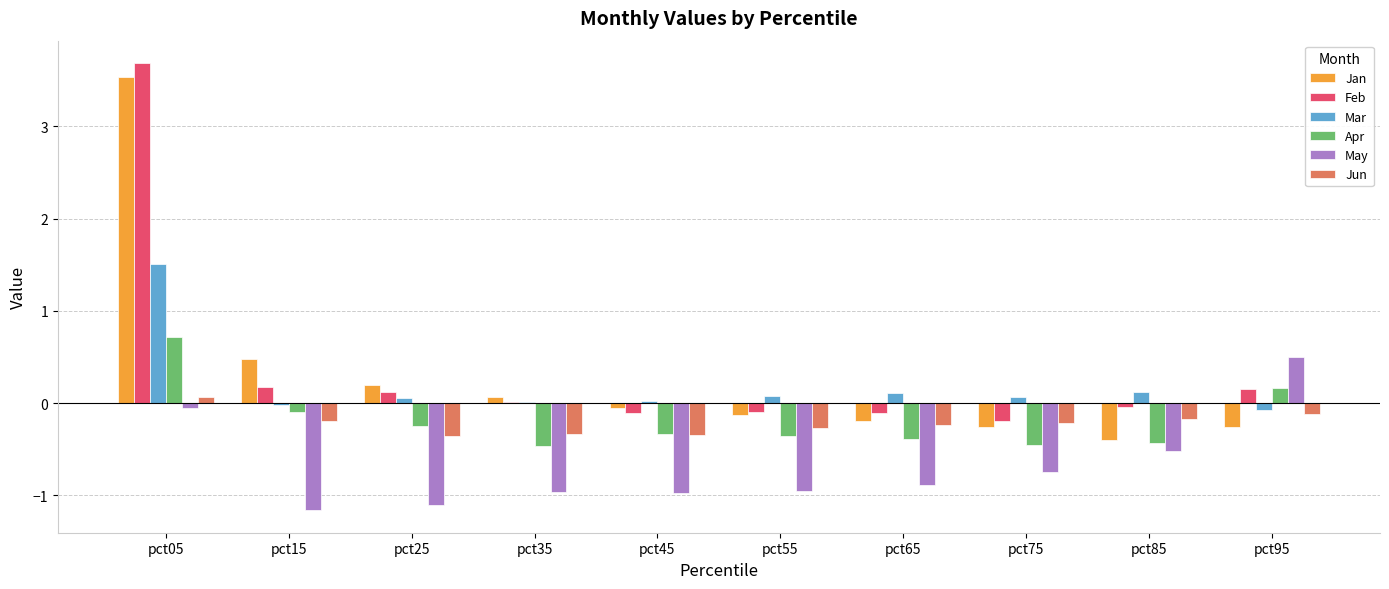

Is it true that Jan equals 0.2 at pct25?

True